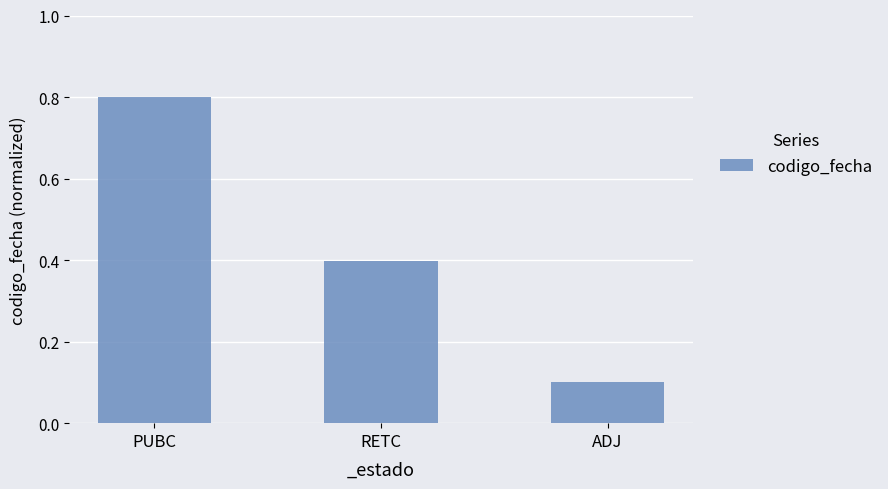

What is the minimum value shown in the chart?

0.1